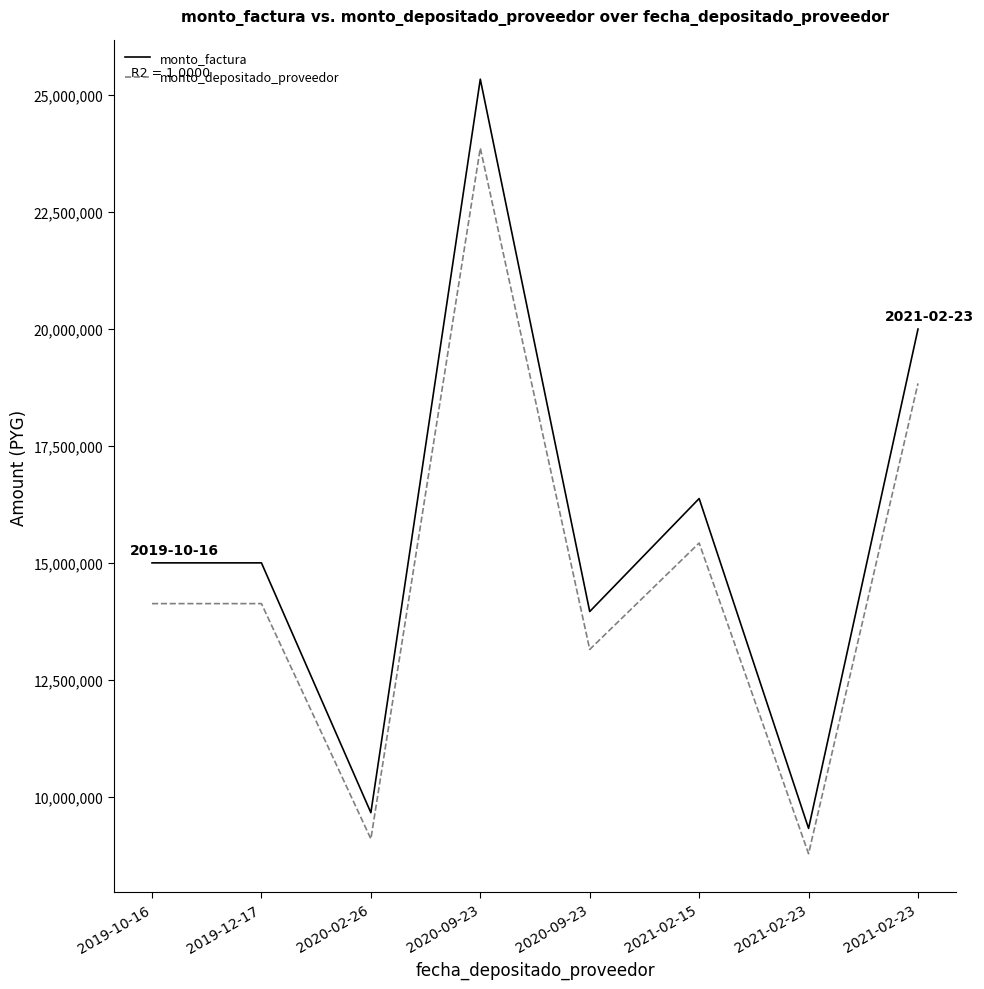

How many categories are shown in the chart?

8